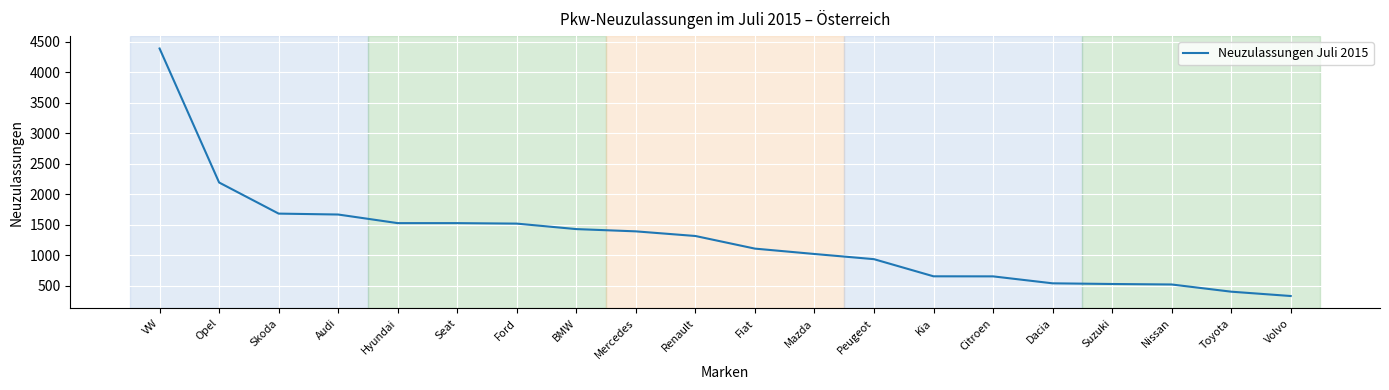

What is the change in value from Ford to Toyota?

-1116